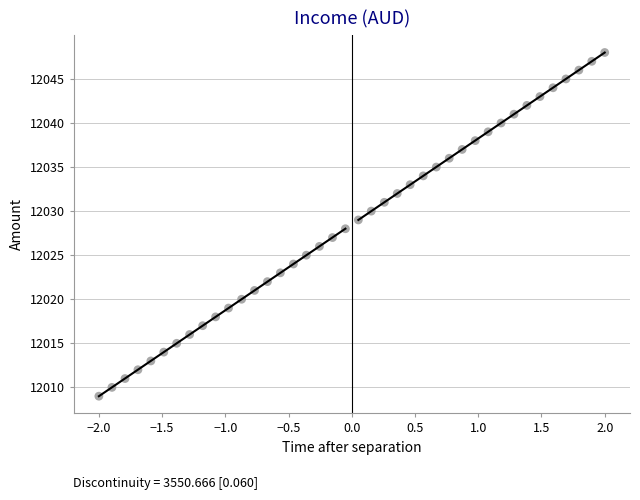

What is the range of Y values (max minus min)?

39